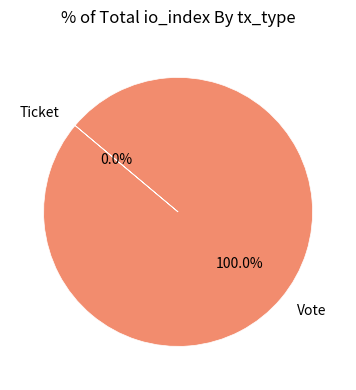

What percentage is NOT represented by Ticket?

100.0%